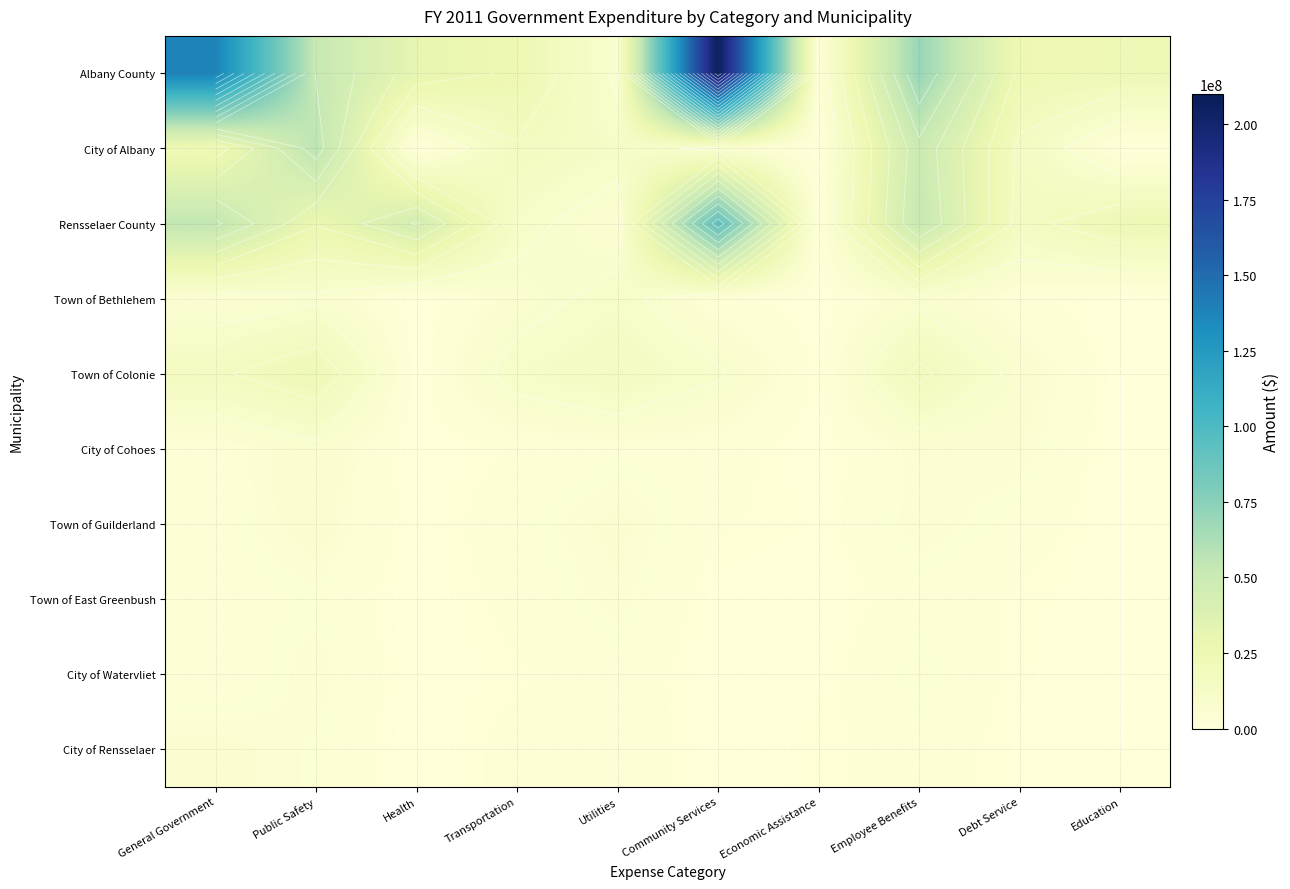

List the labels in order of Town of East Greenbush value, largest first.

Utilities, Public Safety, Employee Benefits, General Government, Transportation, Debt Service, Community Services, Health, Economic Assistance, Education